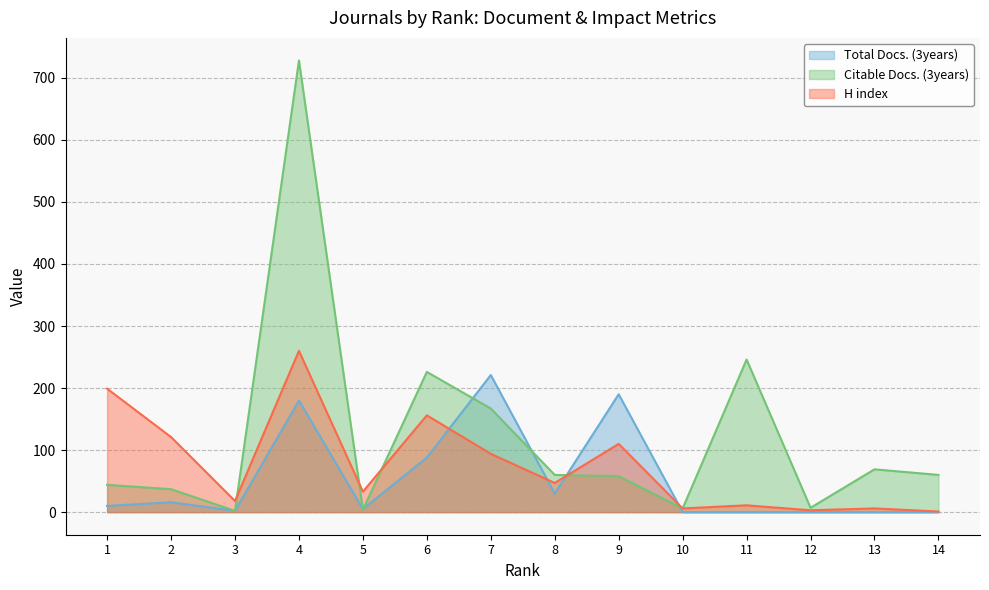

Reading left to right, extract all data points from this chart.

Total Docs. (3years): 1=10	2=16	3=2	4=180	5=5	6=88	7=221	8=30	9=190	10=0	11=0	12=0	13=0	14=0
Citable Docs. (3years): 1=44	2=37	3=2	4=728	5=4	6=226	7=167	8=60	9=58	10=6	11=246	12=7	13=69	14=60
H index: 1=199	2=121	3=18	4=260	5=33	6=156	7=94	8=47	9=110	10=6	11=11	12=3	13=6	14=1